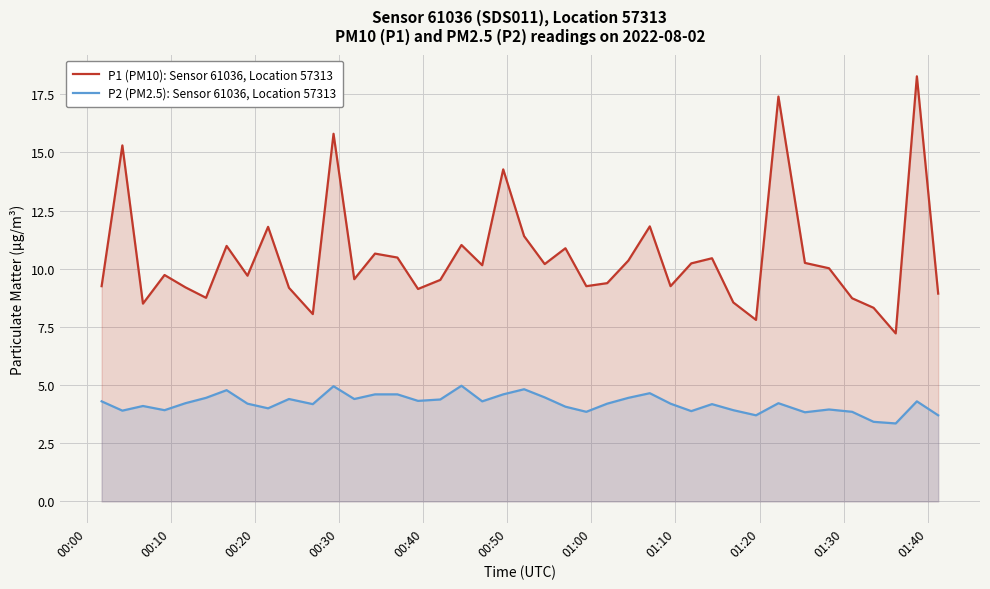

How many values in the P1 (PM10): Sensor 61036, Location 57313 series are below 10?

20